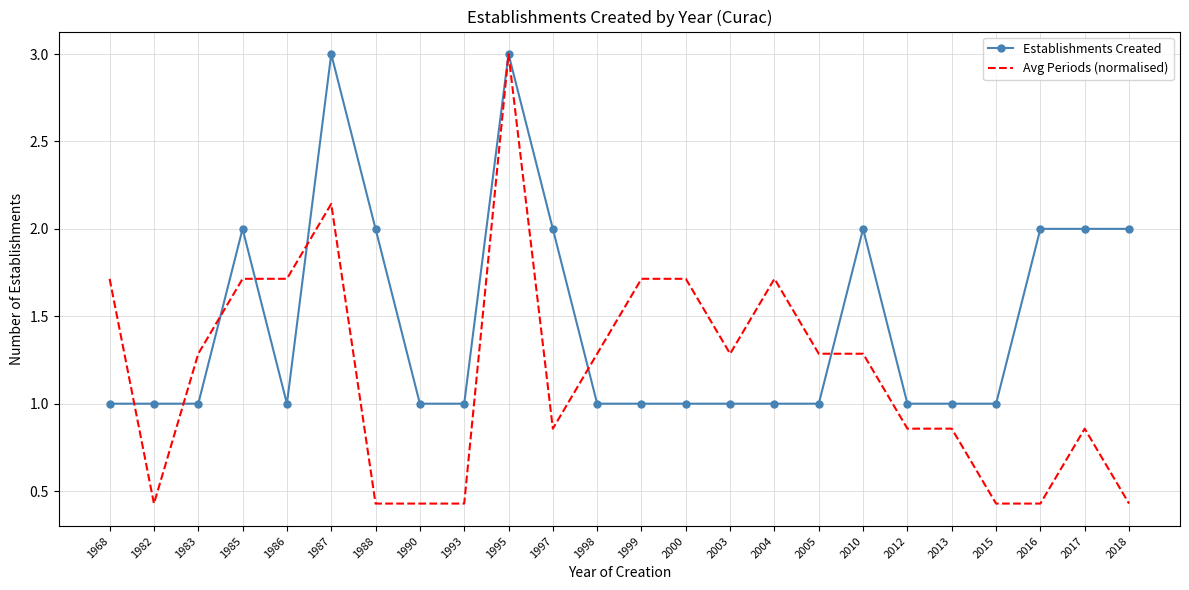

Which category has the highest value in the Avg Periods (normalised) series?

1995